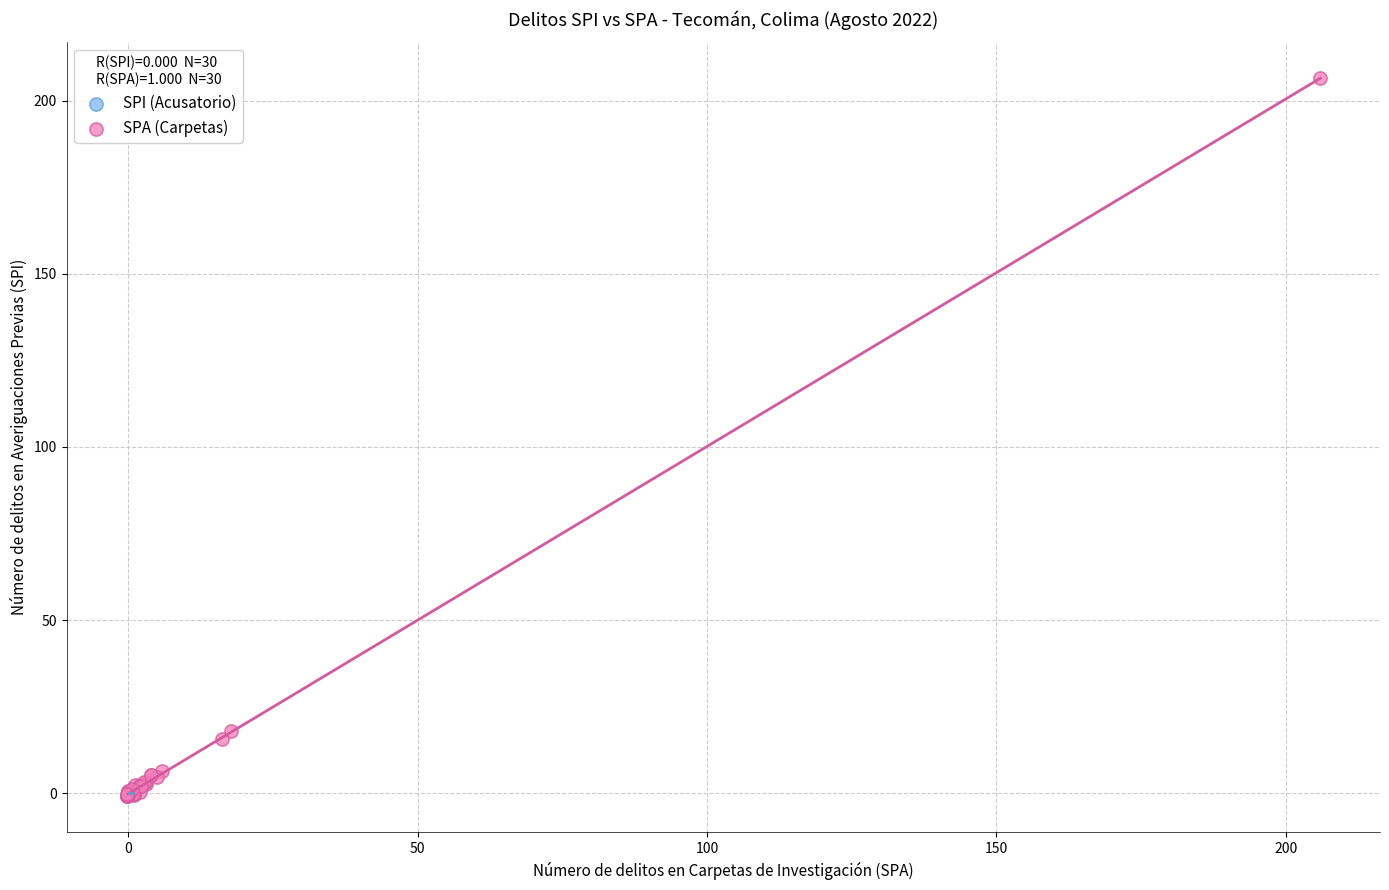

Which series contains the highest Y value?

SPA (Carpetas)